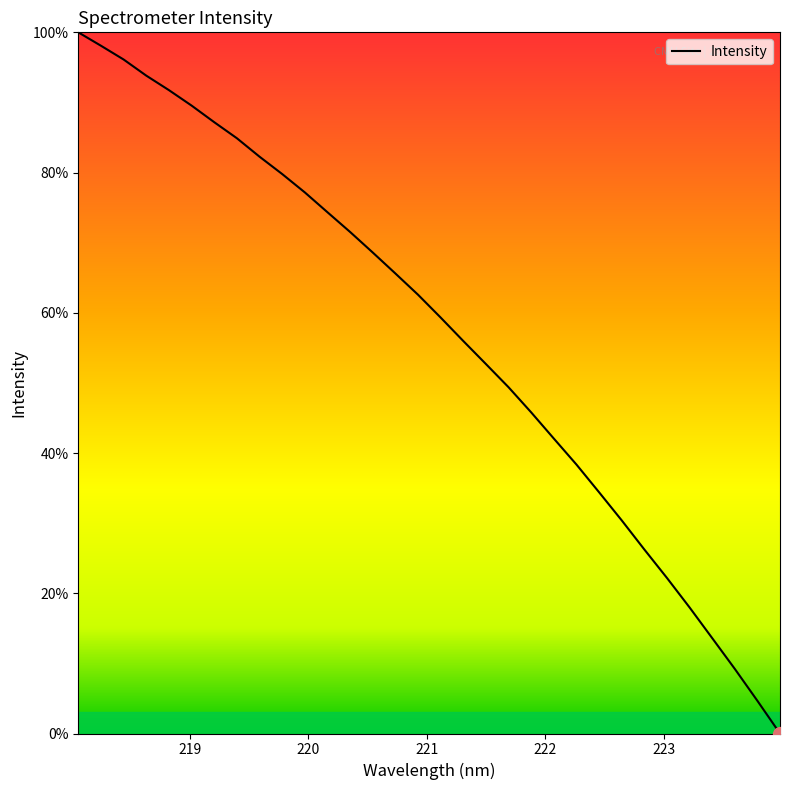

What is the greatest value displayed?

100.0